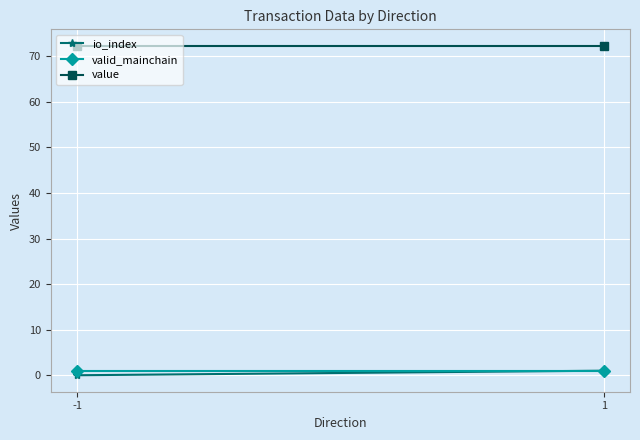

Is the value of valid_mainchain at -1 greater than the value of io_index at 1?

No